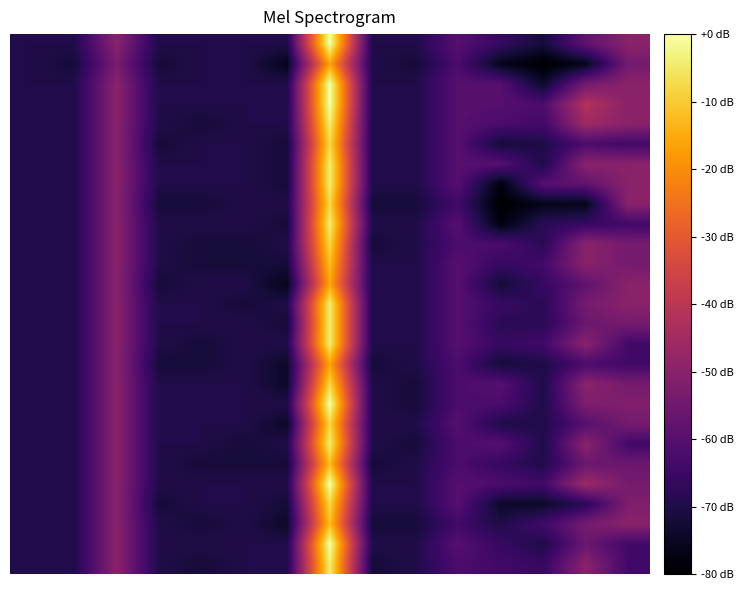

Which category has the highest value across all series?

7